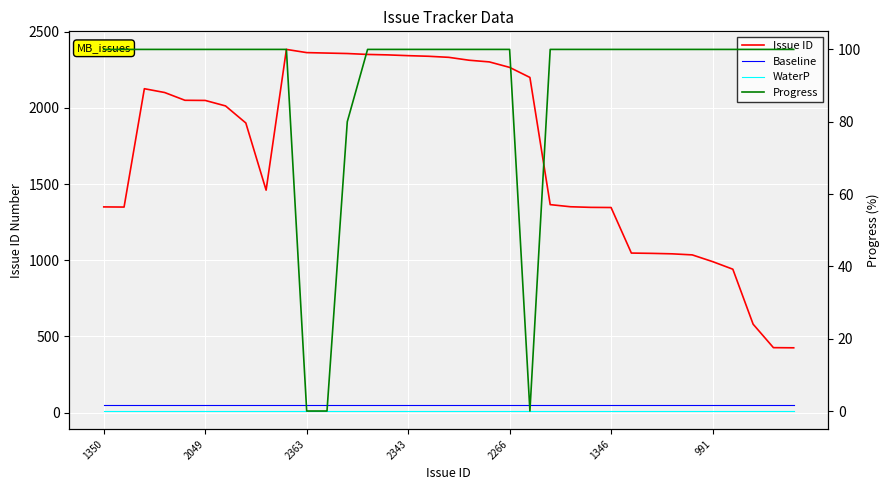

What is the difference between the maximum and minimum values in the Issue ID series?

1959